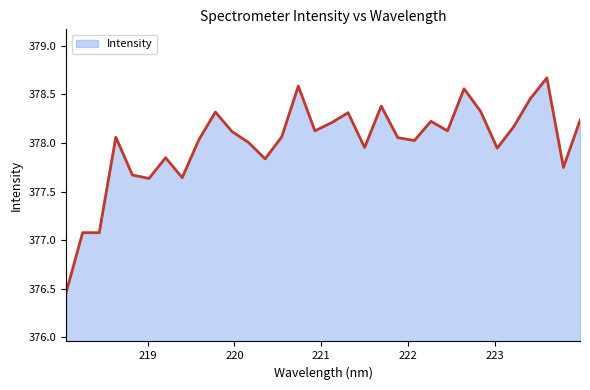

Does the chart have visible grid lines?

No